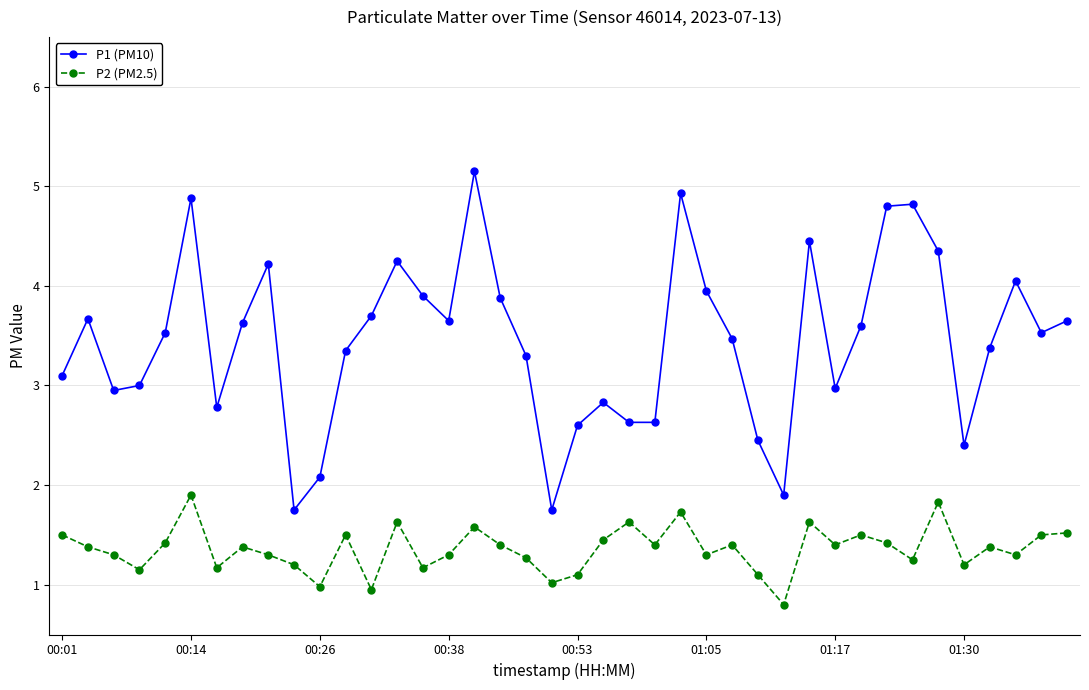

What is the value of the P1 (PM10) point at the 13th from the left?

3.7